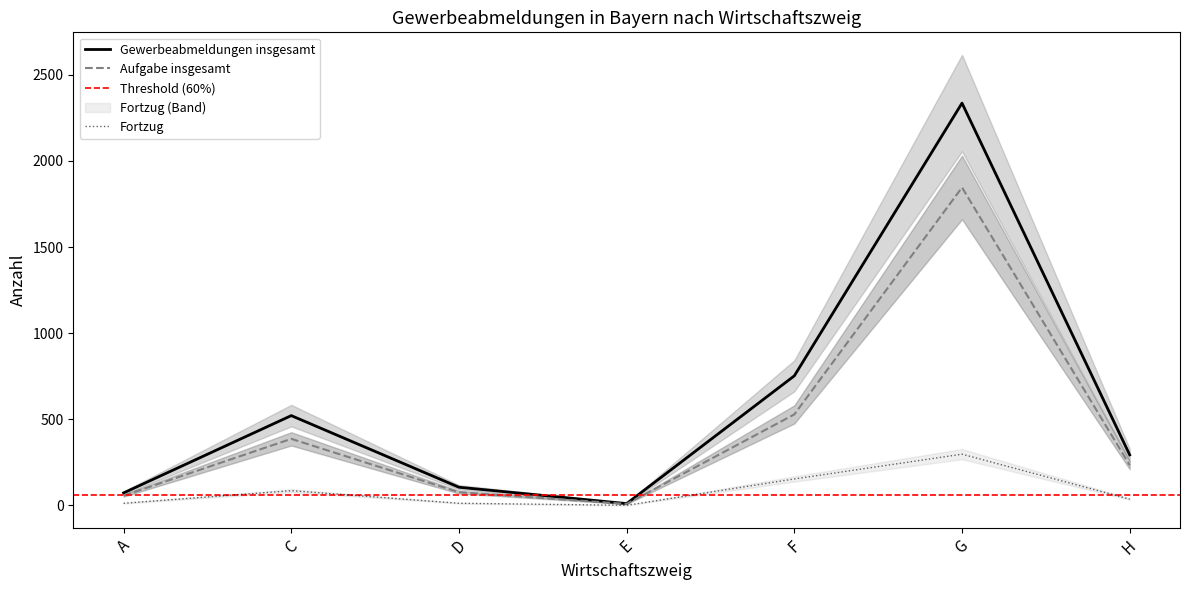

What position from the right is E?

4